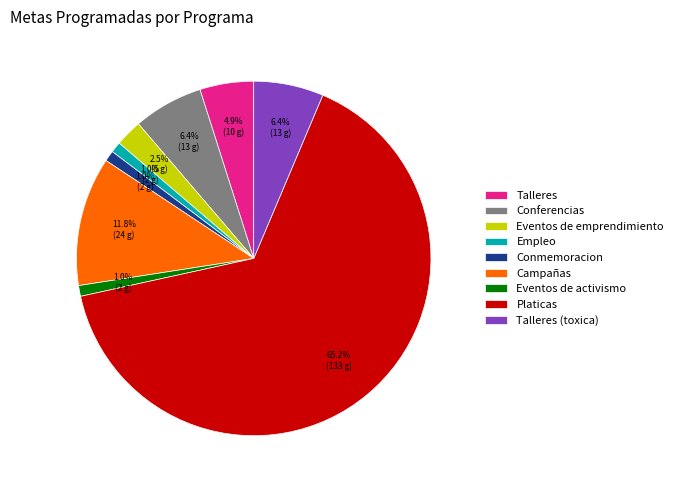

To the nearest percent, what is the combined percentage of Campañas and Eventos de activismo?

13%